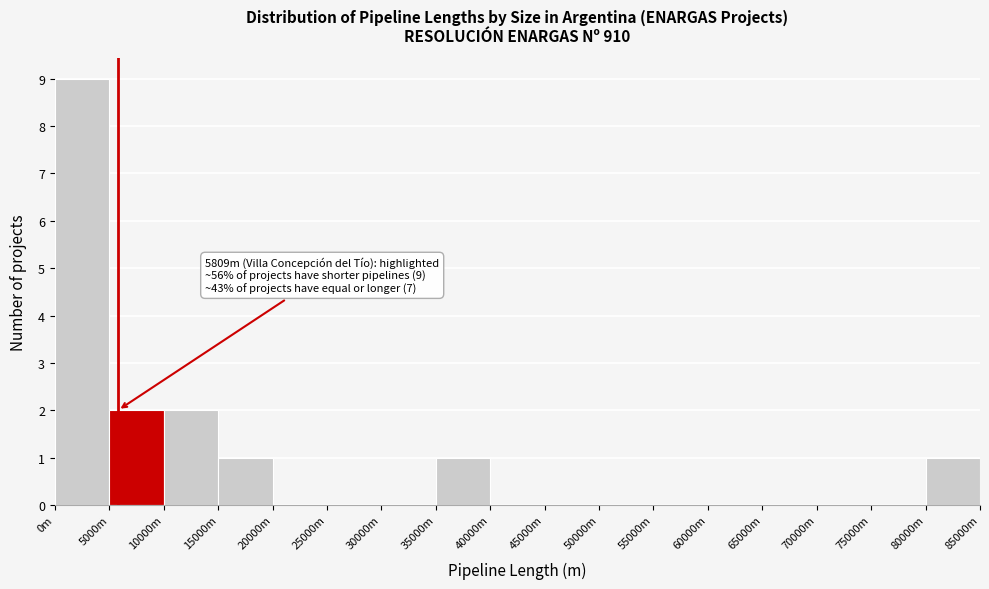

Reading right to left, list all the values displayed in this chart.

80000m=1	75000m=0	70000m=0	65000m=0	60000m=0	55000m=0	50000m=0	45000m=0	40000m=0	35000m=1	30000m=0	25000m=0	20000m=0	15000m=1	10000m=2	5000m=2	0m=9